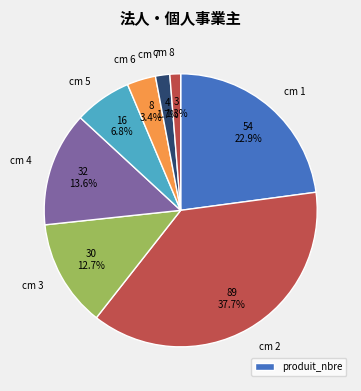

How many slices are in this pie chart?

8